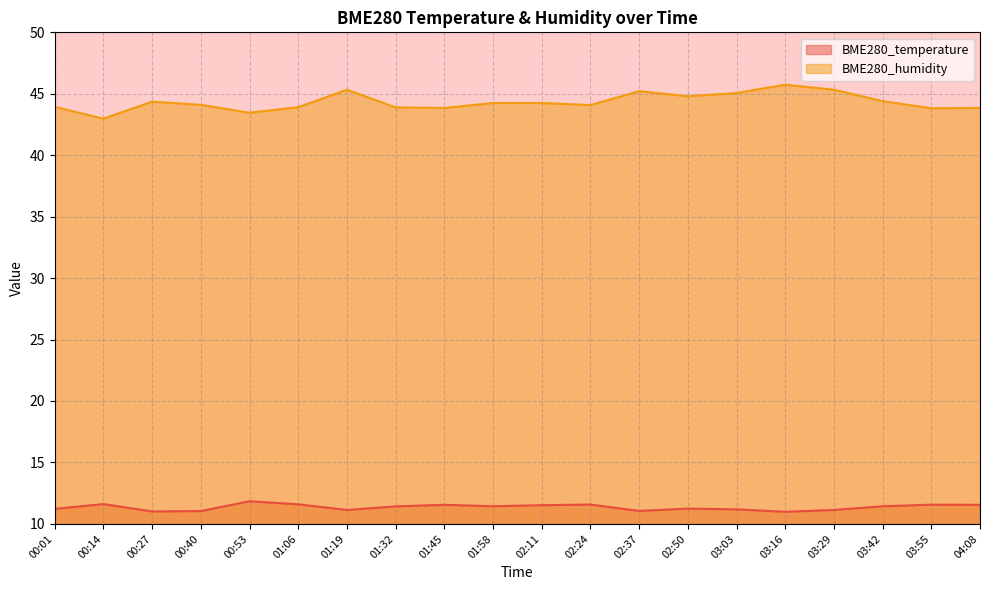

At which label is BME280_humidity closest to 44?

00:01